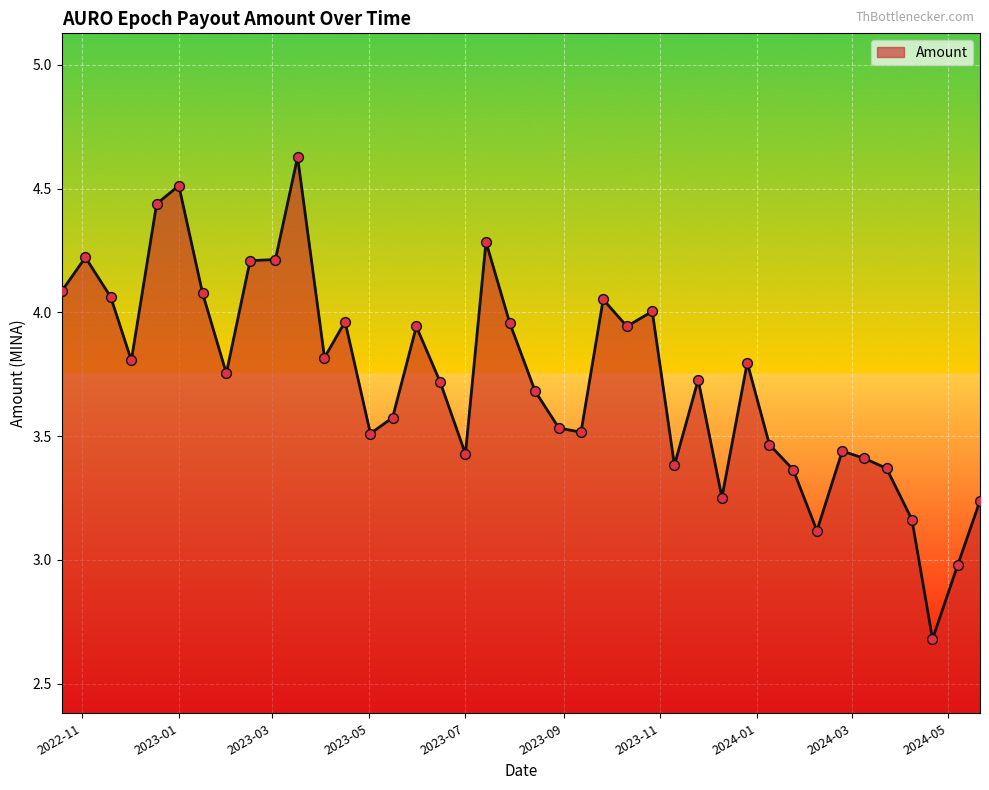

What is the difference between the maximum and minimum values?

1.9